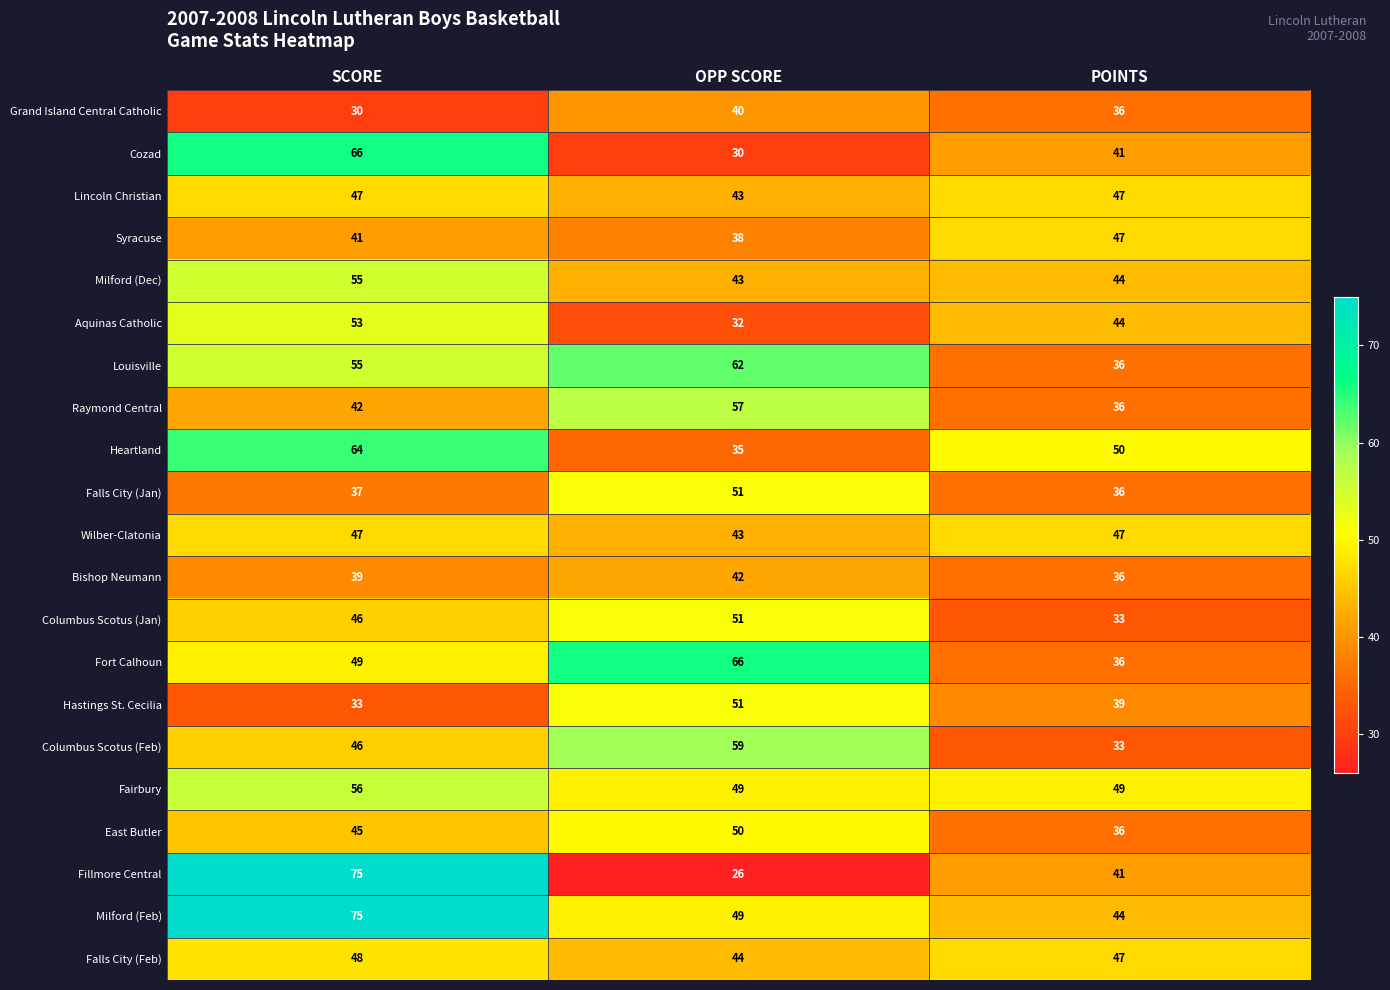

How many Louisville values are between 36 and 62?

3